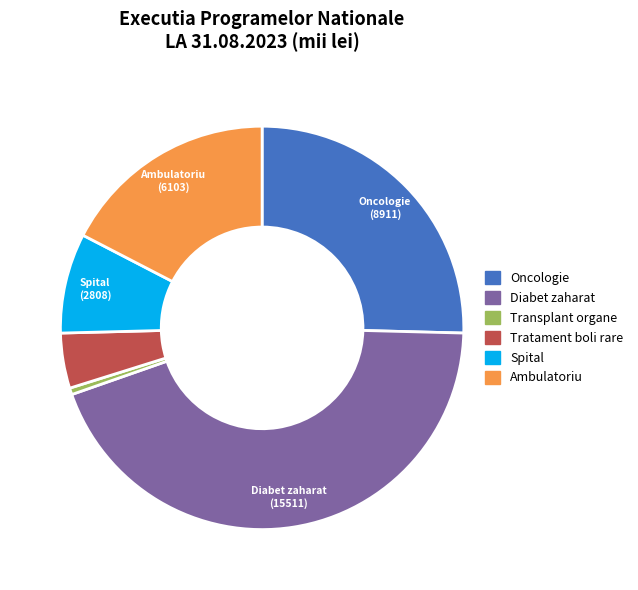

Is there any slice that represents more than half of the pie?

No